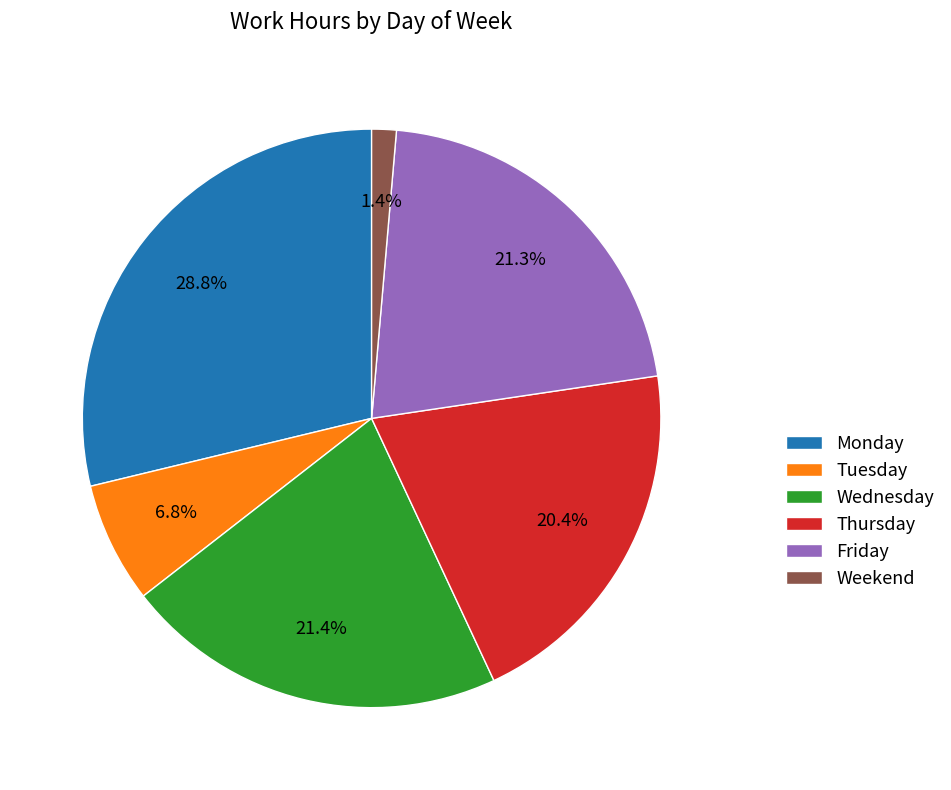

Which has a higher value, Tuesday or Monday?

Monday